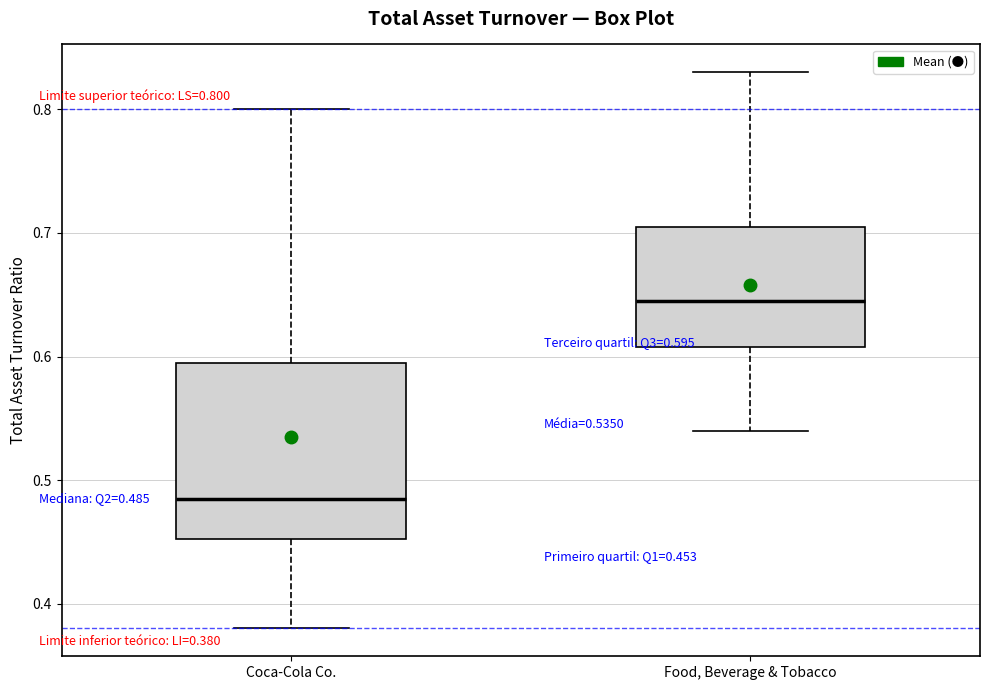

Comparing the boxes themselves (not the whiskers), which one is the tallest?

Coca-Cola Co.